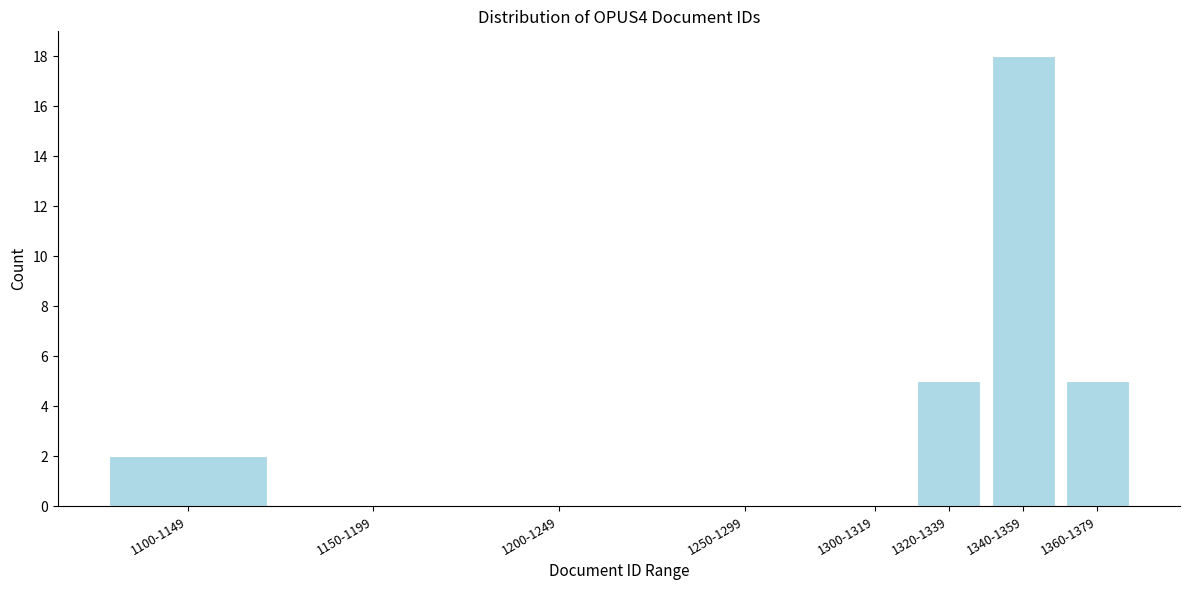

Reading right to left, list all the values displayed in this chart.

1360-1379=5	1340-1359=18	1320-1339=5	1300-1319=0	1250-1299=0	1200-1249=0	1150-1199=0	1100-1149=2